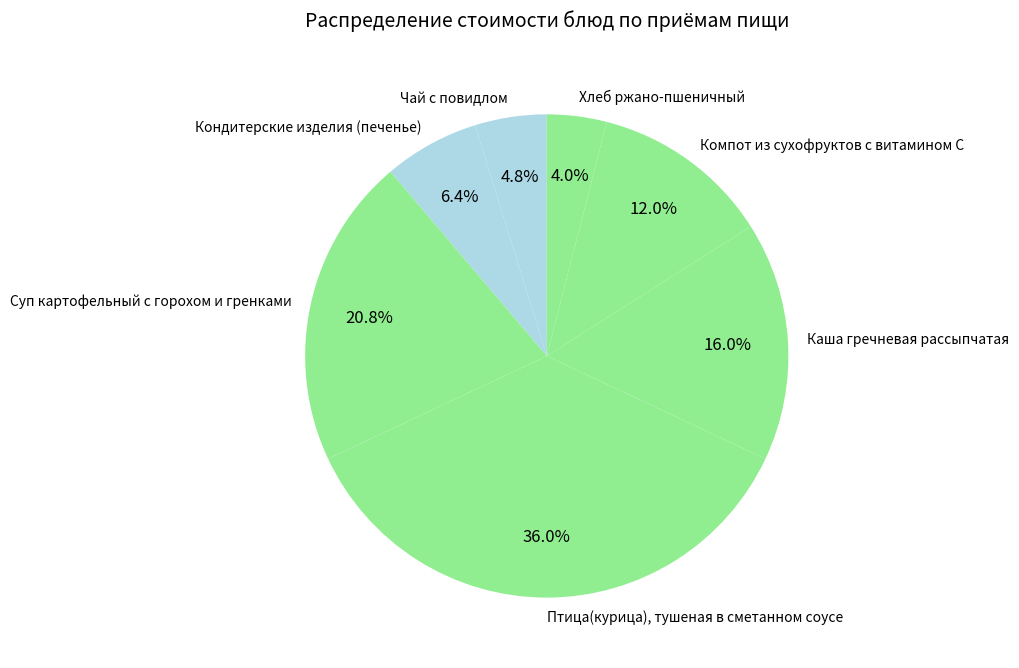

How much of the chart is everything except Птица(курица), тушеная в сметанном соусе?

64.0%